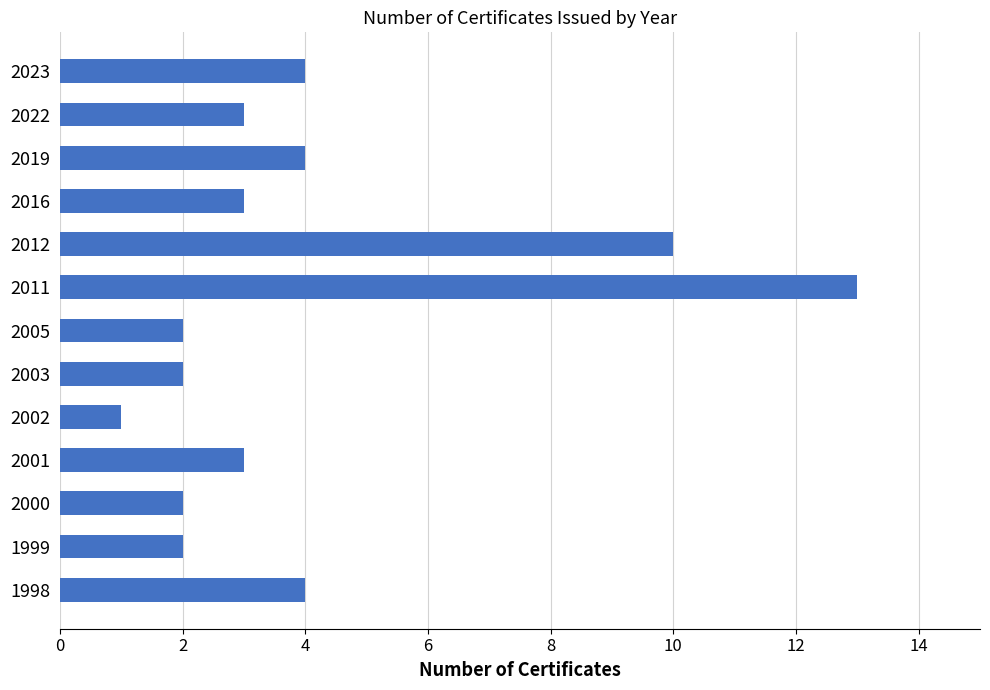

What is the maximum value shown in the chart?

13